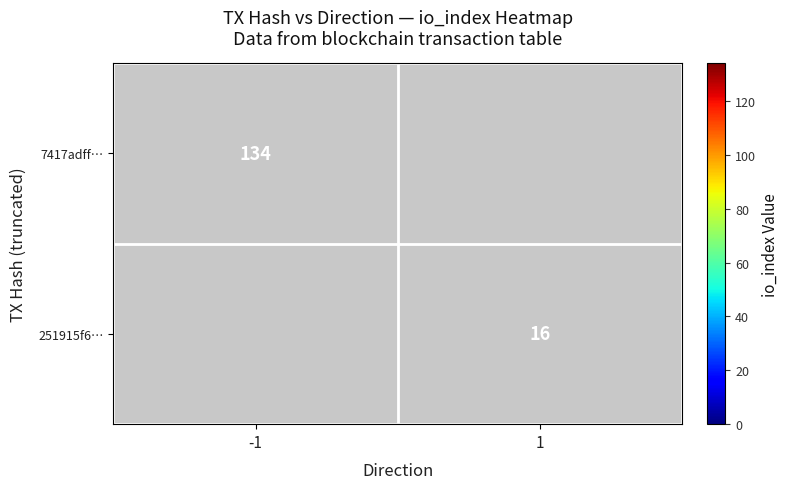

Which category has the highest value across all series?

-1